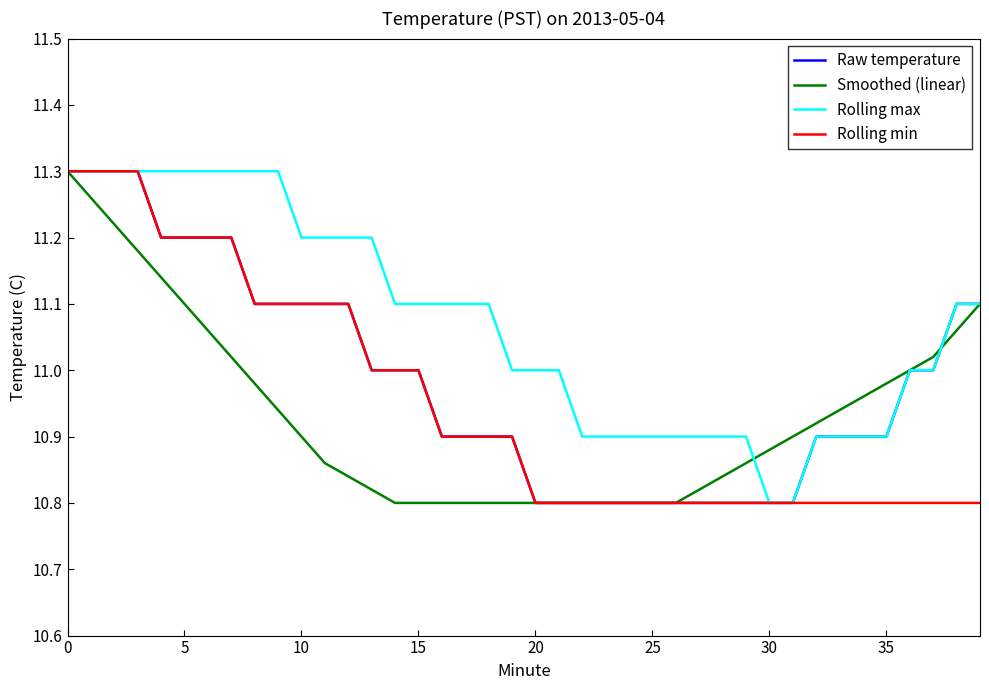

Which series has the largest total across all categories?

Rolling max